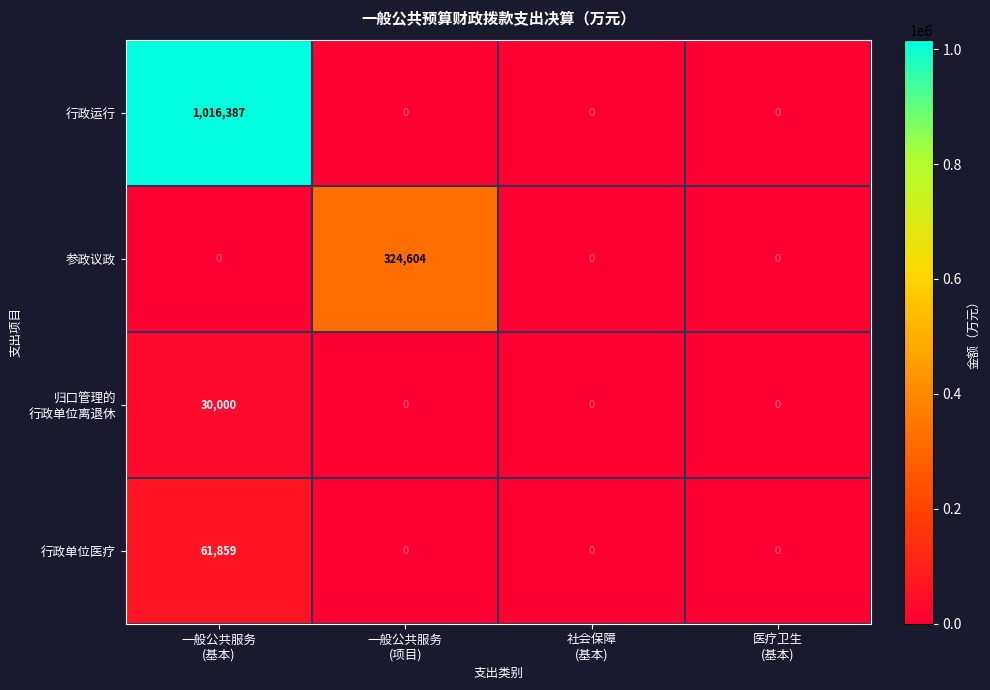

Which series has the widest spread of values?

行政运行